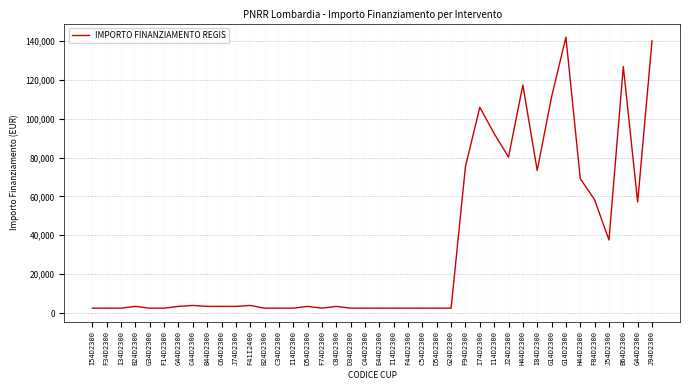

Is this an area chart (filled region under the line)?

No